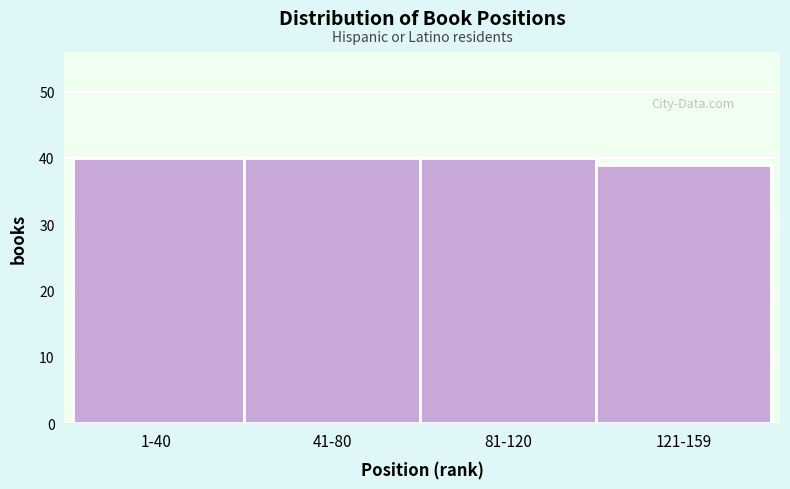

Reading left to right, what are all the values shown in this chart?

1-40=40	41-80=40	81-120=40	121-159=39